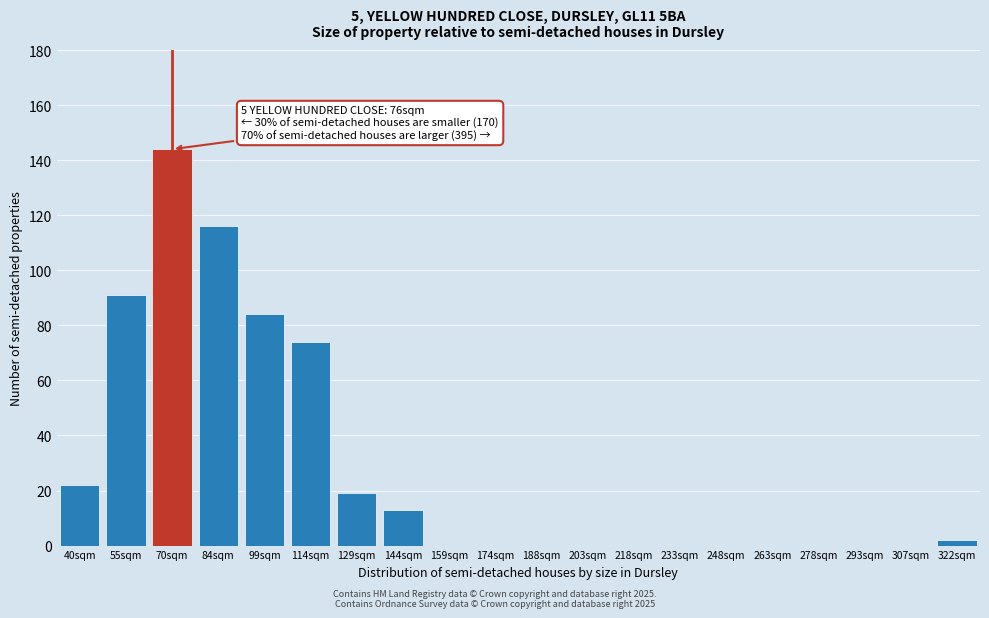

Reading right to left, extract all data points from this chart.

322sqm=2	307sqm=0	293sqm=0	278sqm=0	263sqm=0	248sqm=0	233sqm=0	218sqm=0	203sqm=0	188sqm=0	174sqm=0	159sqm=0	144sqm=13	129sqm=19	114sqm=74	99sqm=84	84sqm=116	70sqm=144	55sqm=91	40sqm=22